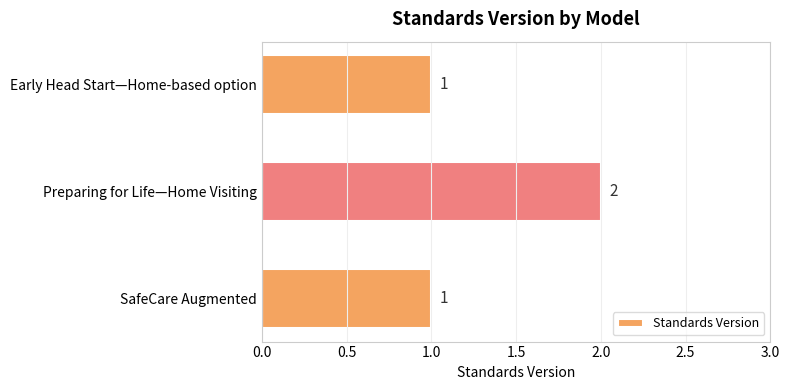

Is it true that the value at Early Head Start—Home-based option is 1?

True